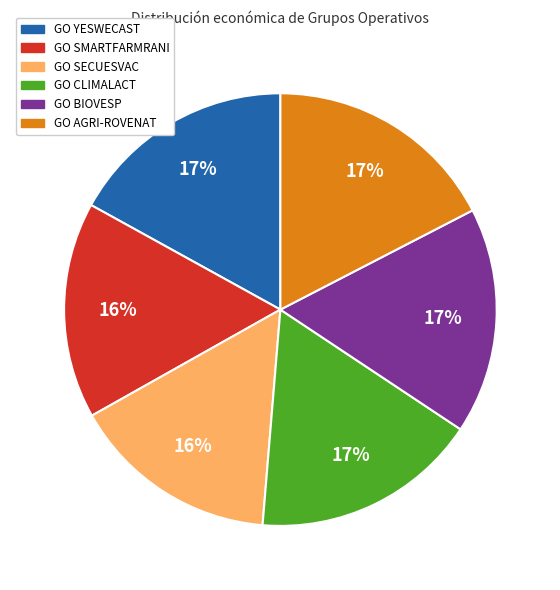

To the nearest percent, what is the combined percentage of GO AGRI-ROVENAT and GO CLIMALACT?

34%